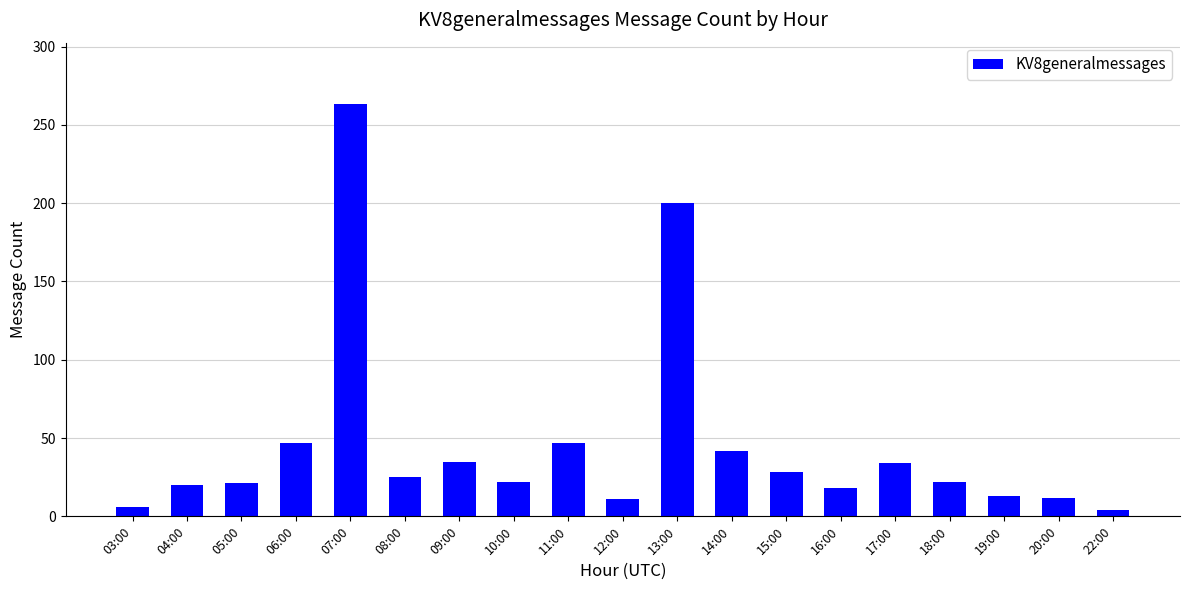

Is it true that the value at 15:00 is 28?

True